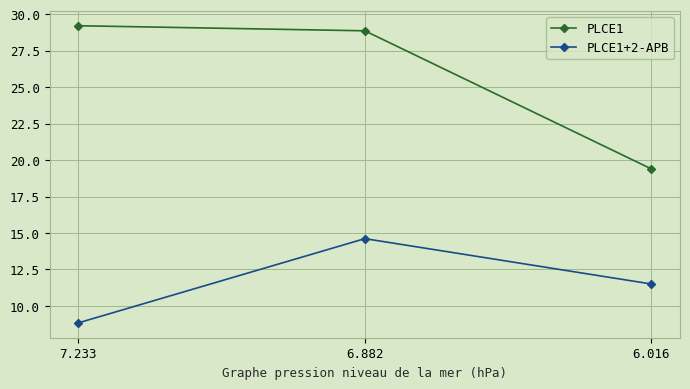

True or false: PLCE1 has a value of 19.4 at 6.016.

True